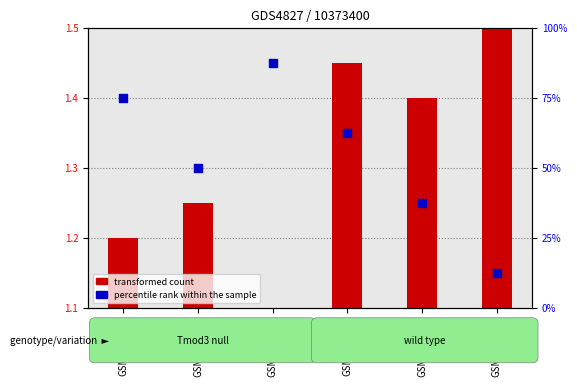

What are all the series names shown in the legend?

transformed count, percentile rank within the sample